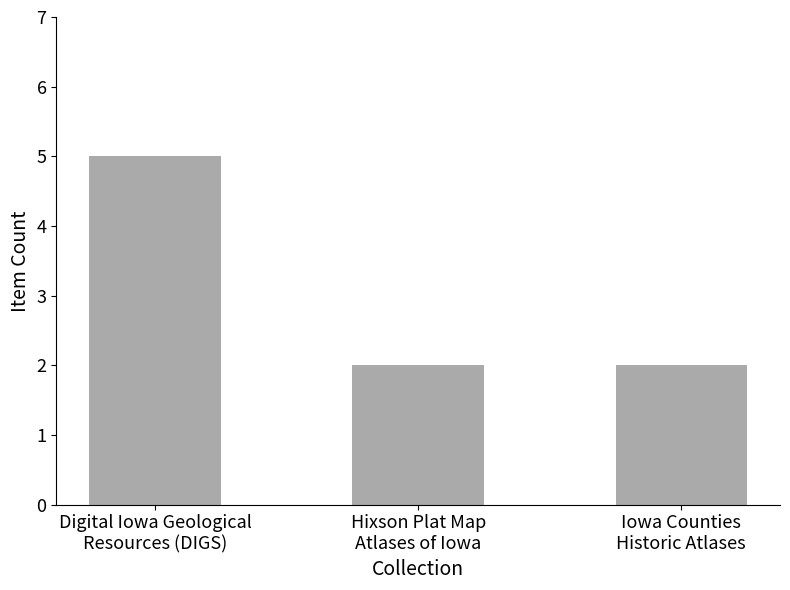

How many series are shown in this chart?

1